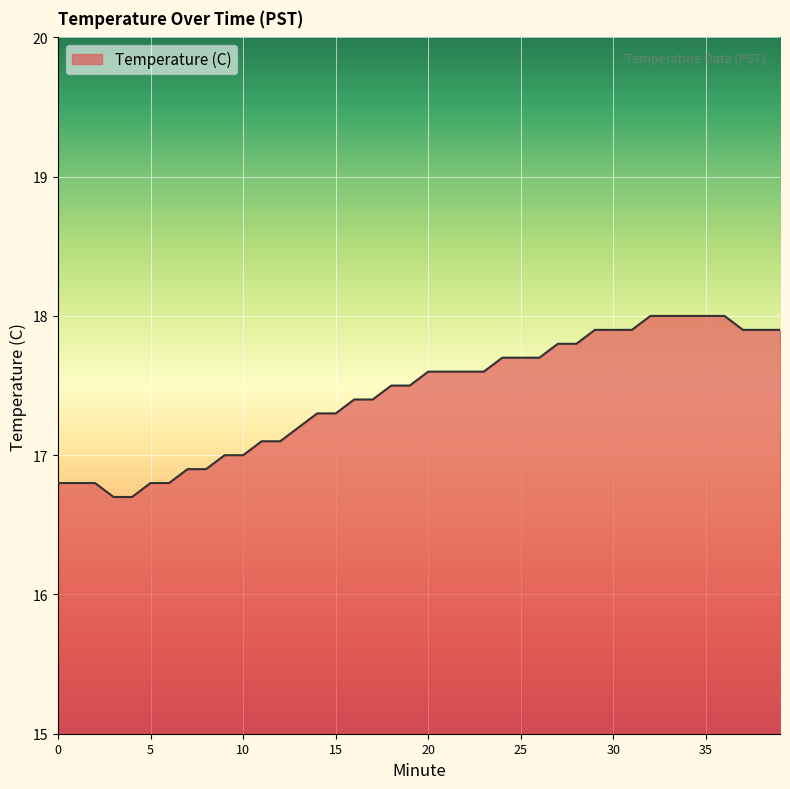

What is the difference between the maximum and minimum values?

1.3